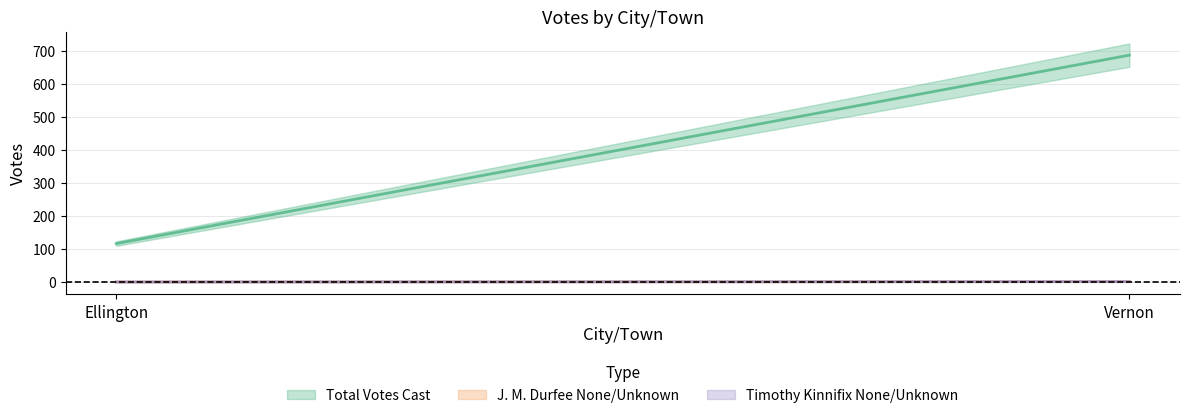

Does the chart have visible grid lines?

Yes